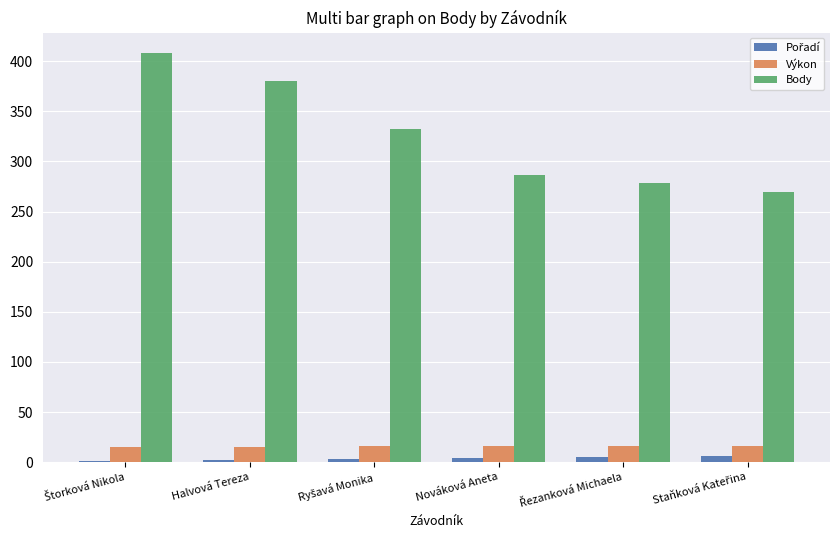

How many values in the Výkon series exceed 16?

3